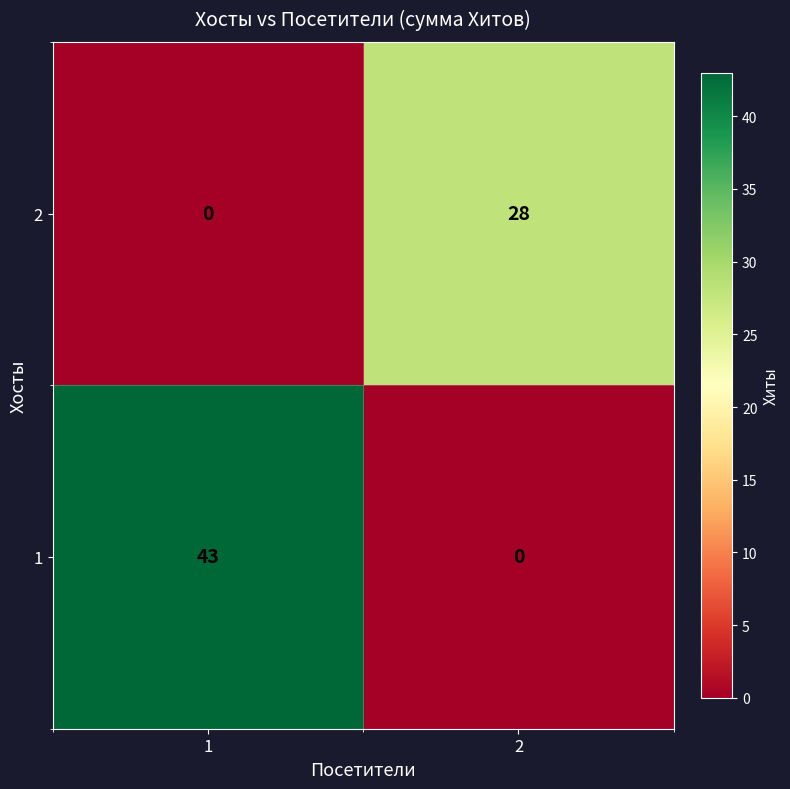

At 2, list the series in order from largest to smallest.

2, 1